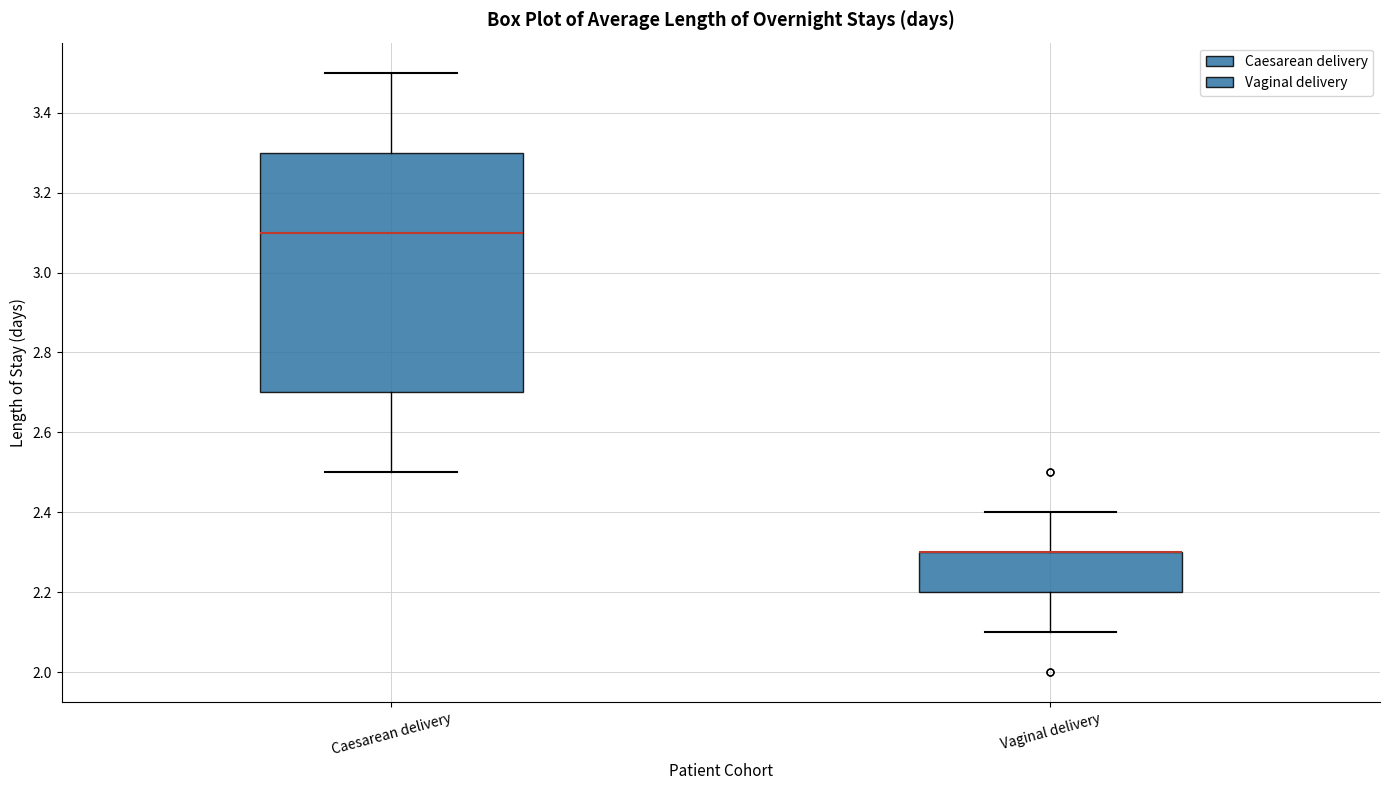

Reading left to right, read every box against the y-axis: the position of its median line, the range the box covers, and the ends of its whiskers. The values are not printed on the chart, so give them approximately, as read against the axis.

Caesarean delivery: median 3.1, box 2.7 to 3.3, whiskers 2.5 to 3.5
Vaginal delivery: median 2.3 (drawn on the box's upper edge), box 2.2 to 2.3, whiskers 2.1 to 2.4